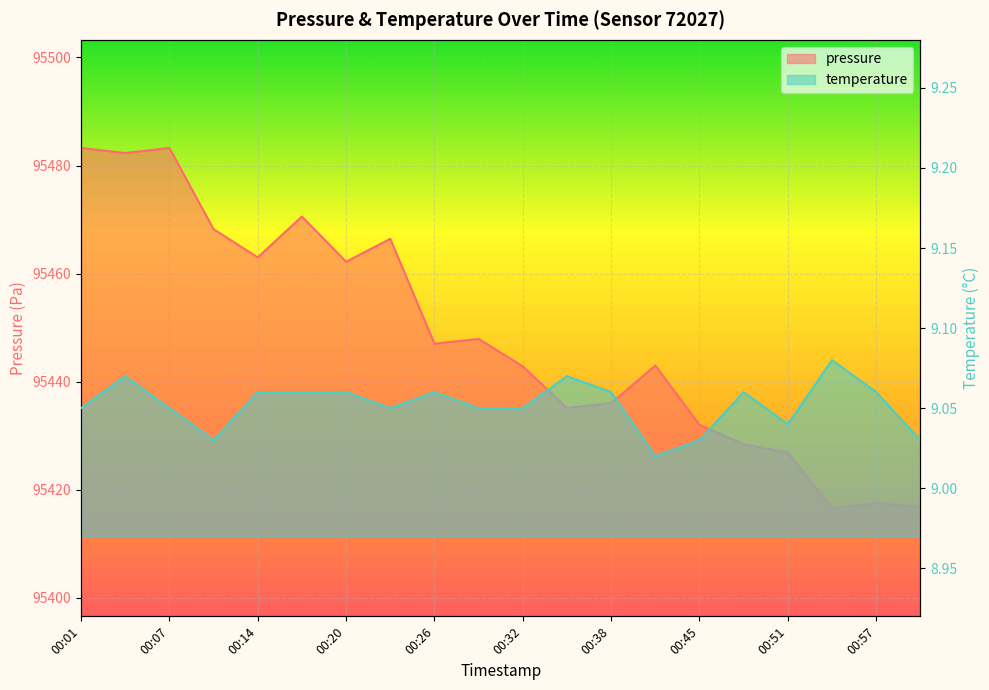

At how many categories does at least one series exceed 23099?

20